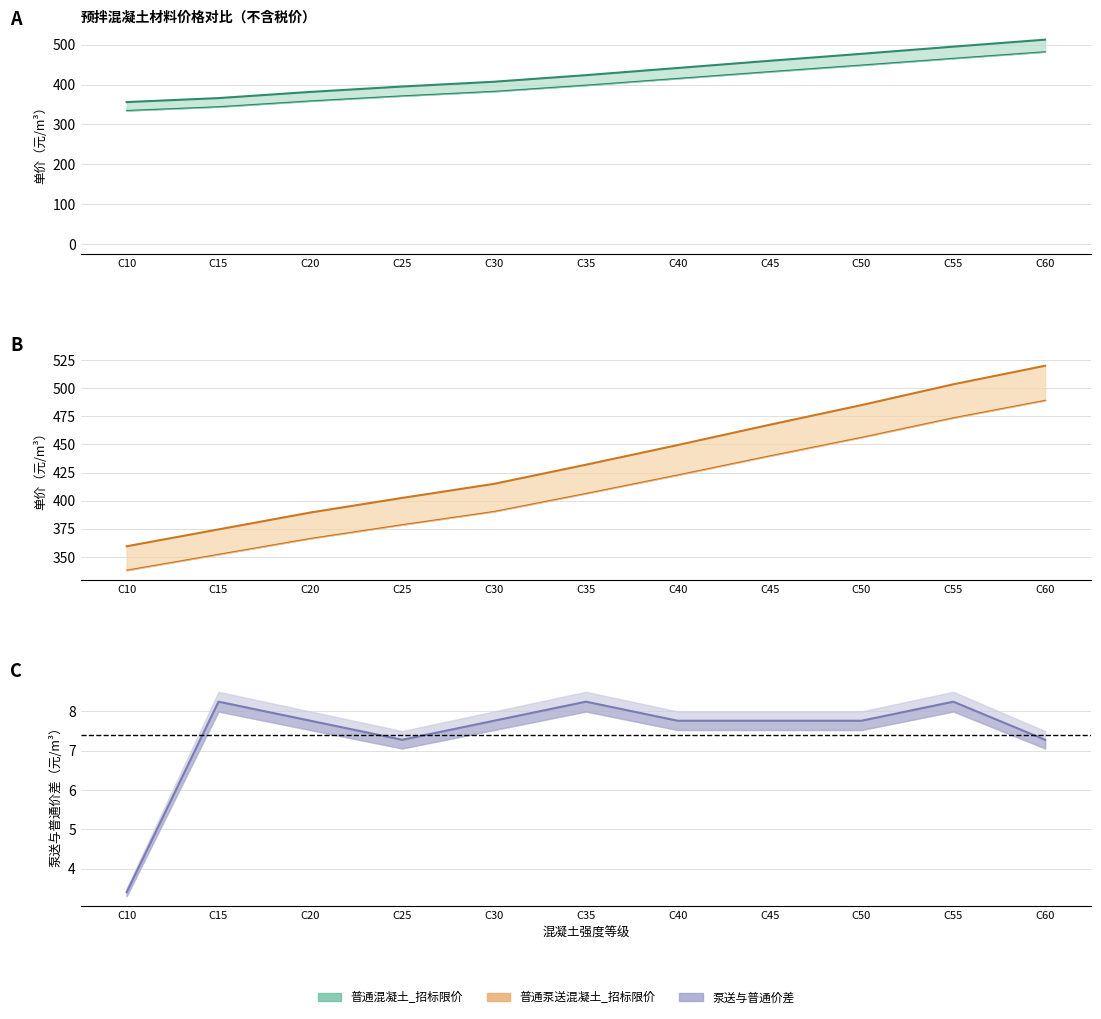

The 普通泵送混凝土_投标报价 series shows 2.5 at C20. True or false?

False